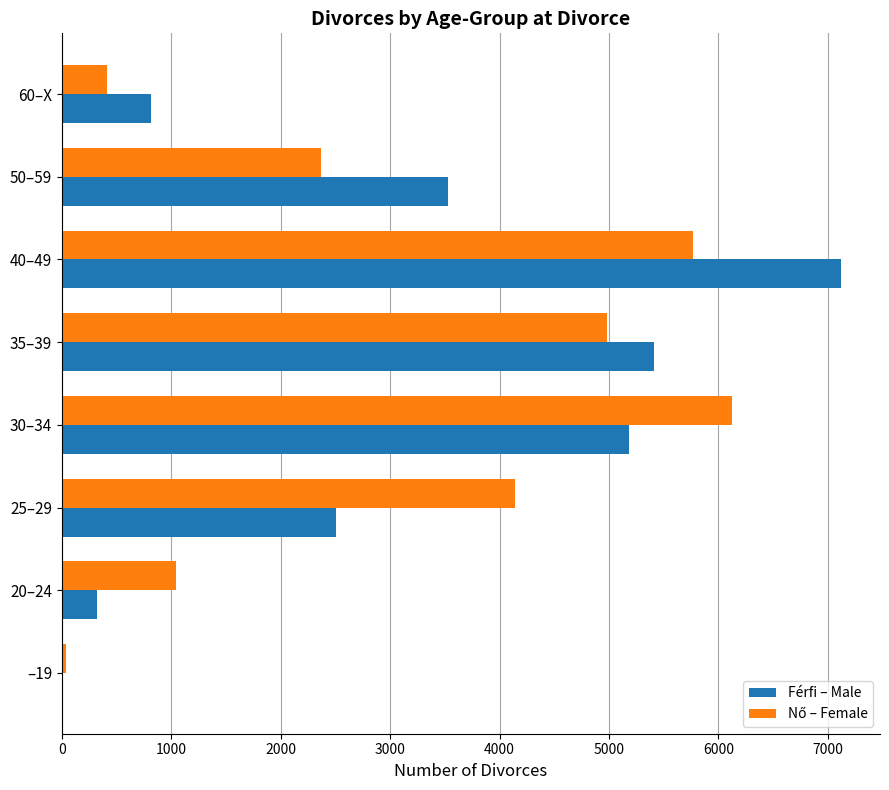

What is the sum of all Férfi – Male values?

24869